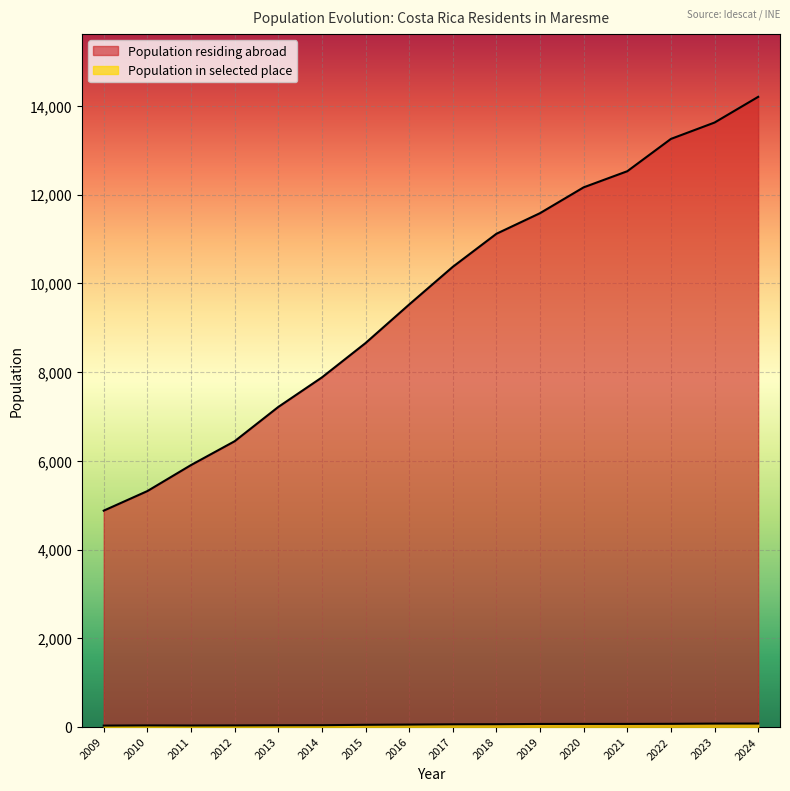

The value at 2016 is 15560. True or false?

False